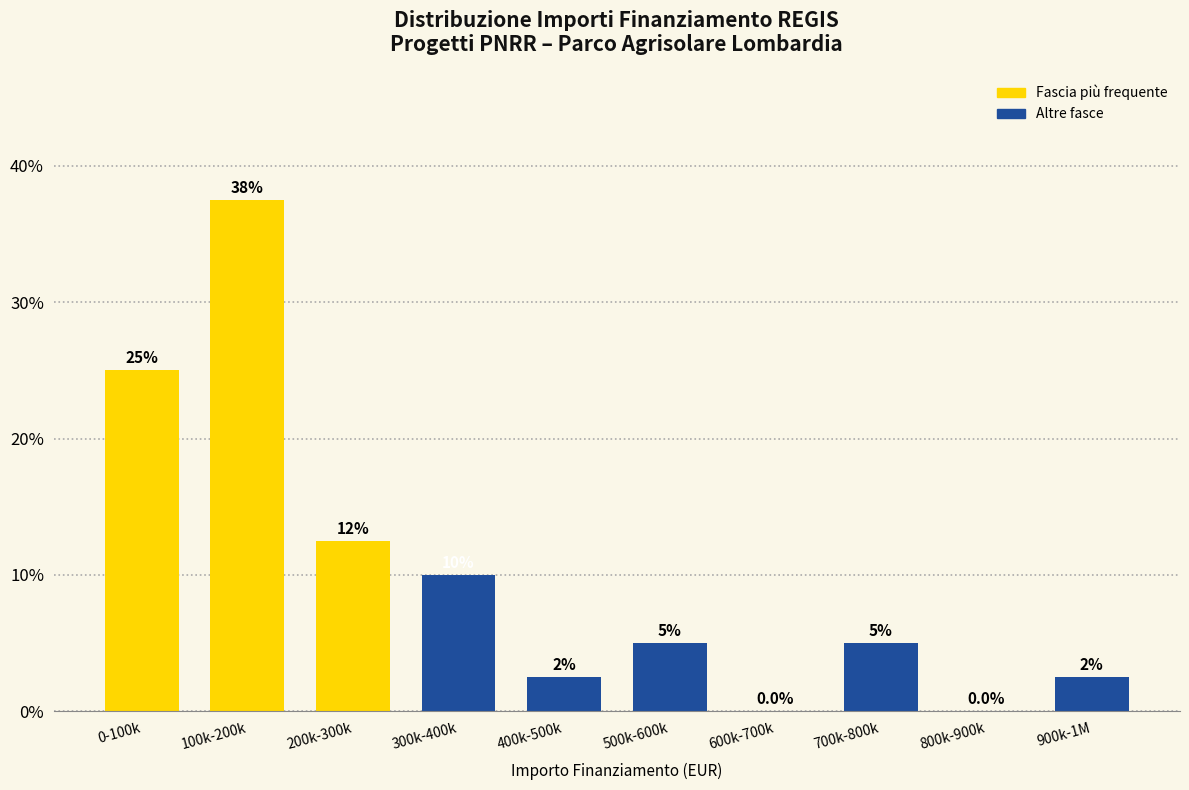

Reading right to left, transcribe all the data shown in this chart.

900k-1M=2.5	800k-900k=0.0	700k-800k=5.0	600k-700k=0.0	500k-600k=5.0	400k-500k=2.5	300k-400k=10.0	200k-300k=12.5	100k-200k=37.5	0-100k=25.0